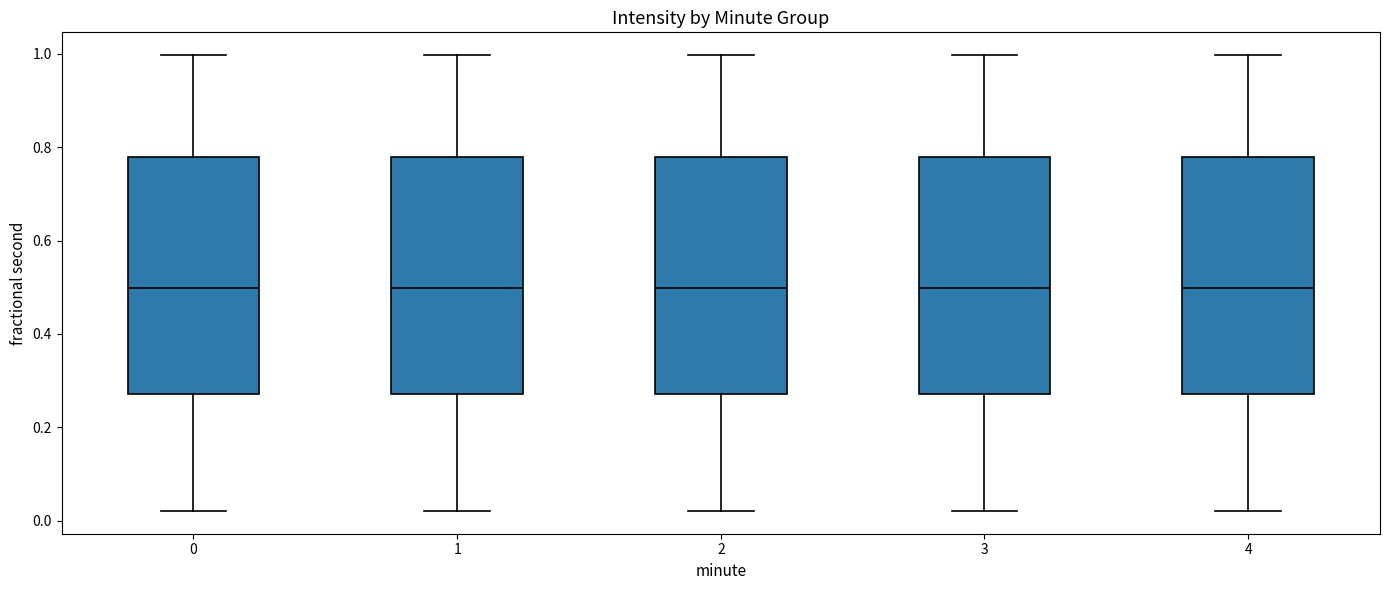

Reading left to right, read every box against the y-axis: the position of its median line, the range the box covers, and the ends of its whiskers. The values are not printed on the chart, so give them approximately, as read against the axis.

0: median 0.50, box 0.28 to 0.78, whiskers 0.02 to 1.00
1: median 0.50, box 0.28 to 0.78, whiskers 0.02 to 1.00
2: median 0.50, box 0.28 to 0.78, whiskers 0.02 to 1.00
3: median 0.50, box 0.28 to 0.78, whiskers 0.02 to 1.00
4: median 0.50, box 0.28 to 0.78, whiskers 0.02 to 1.00